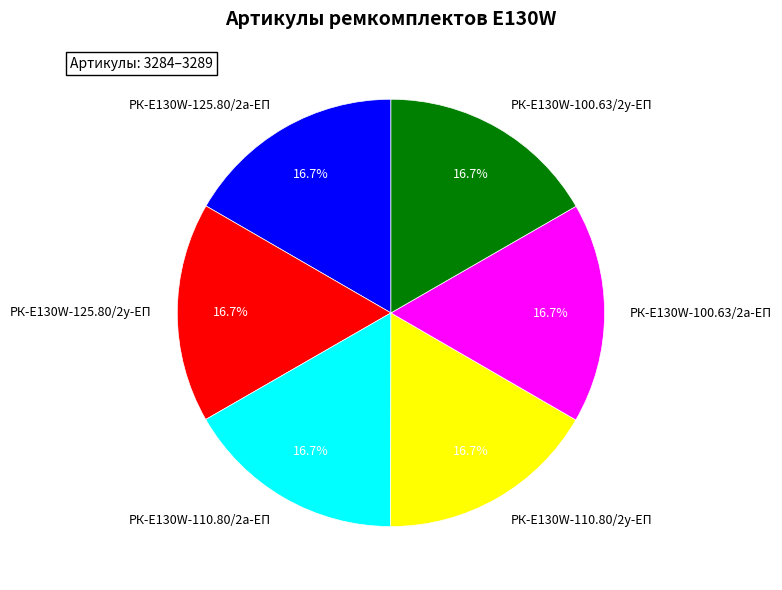

Is there a majority slice in this chart?

No